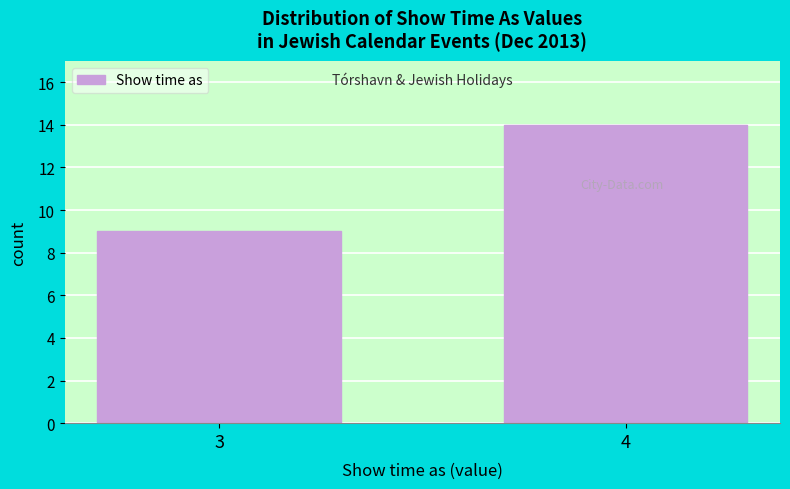

Reading right to left, transcribe all the data shown in this chart.

4=14	3=9